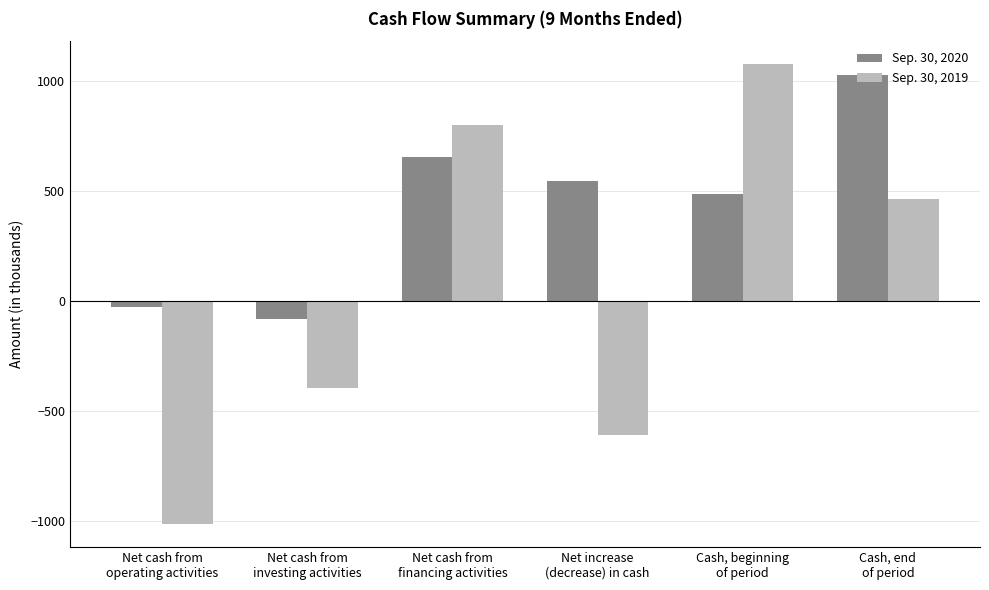

Which series has the widest spread of values?

Sep. 30, 2019